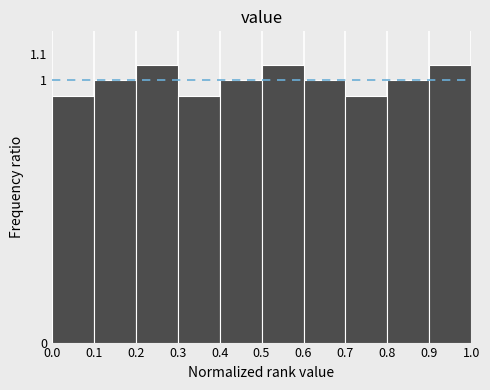

Reading left to right, list every bar in this chart as the range it spans on the x-axis followed by its height. The values are not printed on the chart, so give them approximately, as read against the axis.

0.0 to 0.1: 0.94
0.1 to 0.2: 1.00
0.2 to 0.3: 1.06
0.3 to 0.4: 0.94
0.4 to 0.5: 1.00
0.5 to 0.6: 1.06
0.6 to 0.7: 1.00
0.7 to 0.8: 0.94
0.8 to 0.9: 1.00
0.9 to 1.0: 1.06